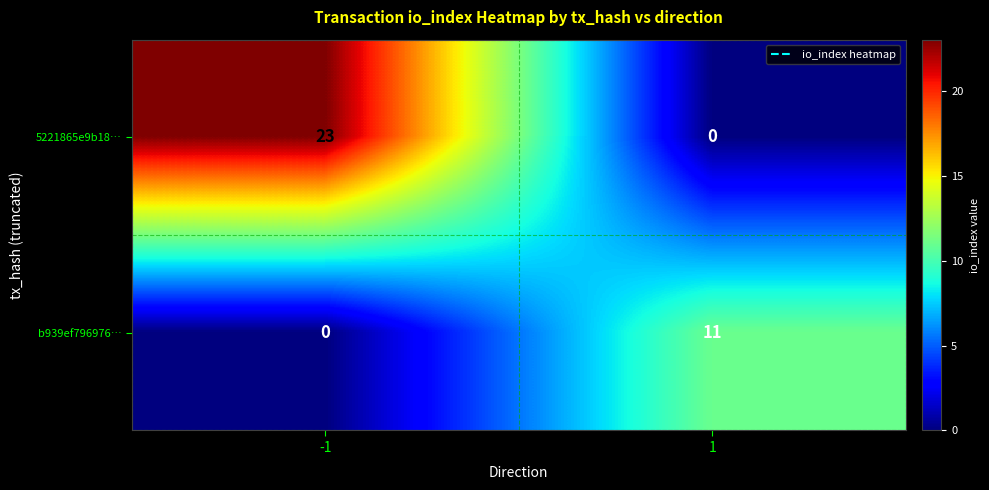

What is the average value of the 5221865e9b18… series?

12